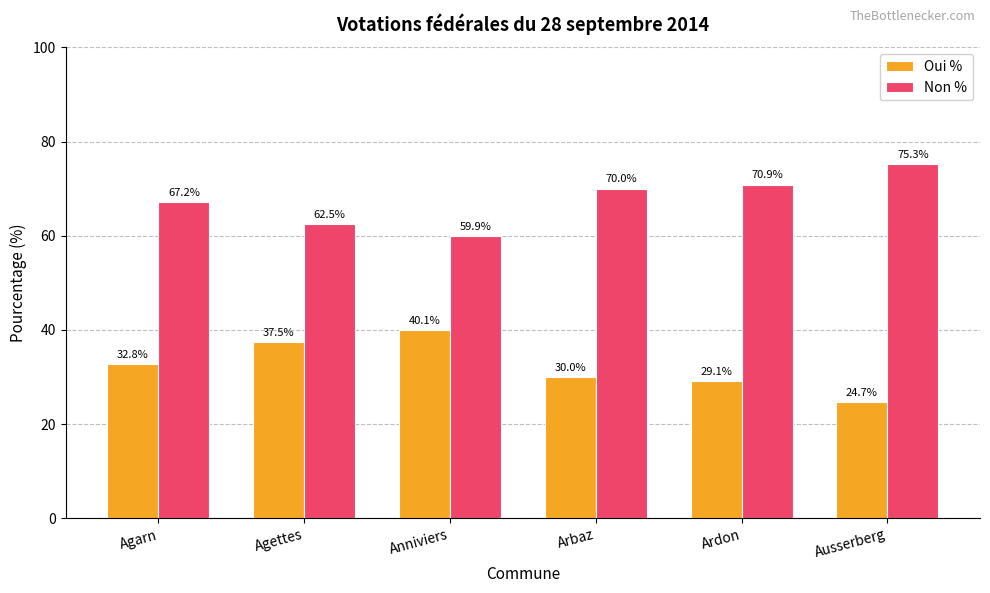

At which label does Non % reach its minimum?

Anniviers